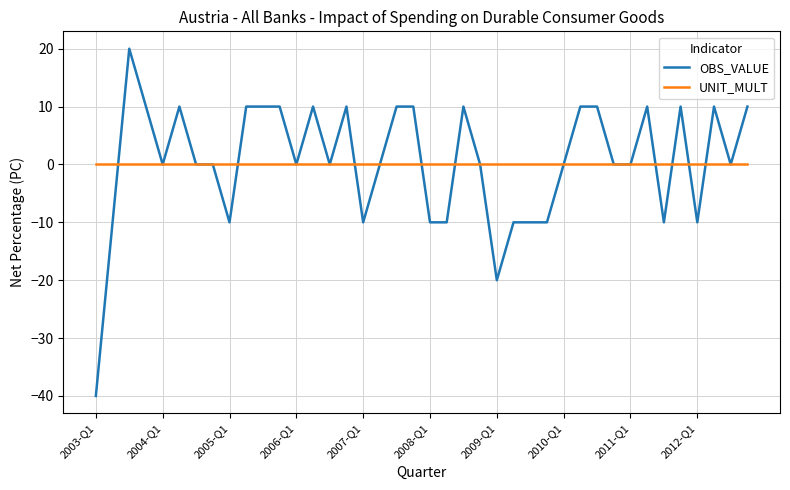

What is the lowest value of the OBS_VALUE series?

-40